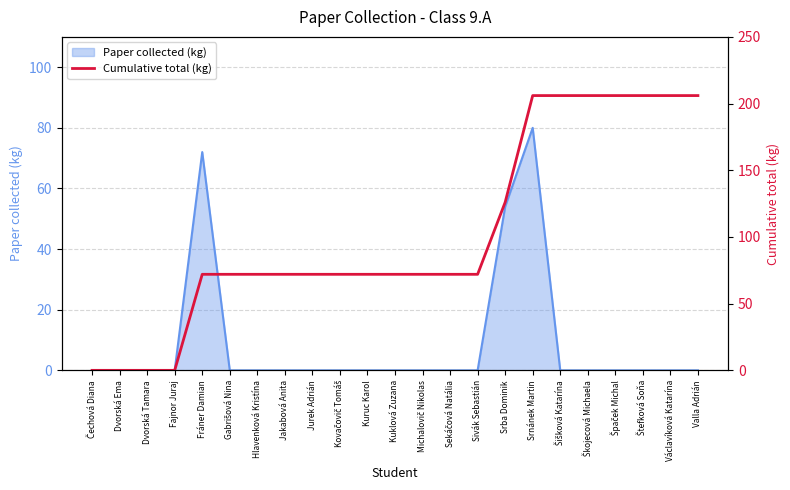

How many categories are shown in the chart?

23